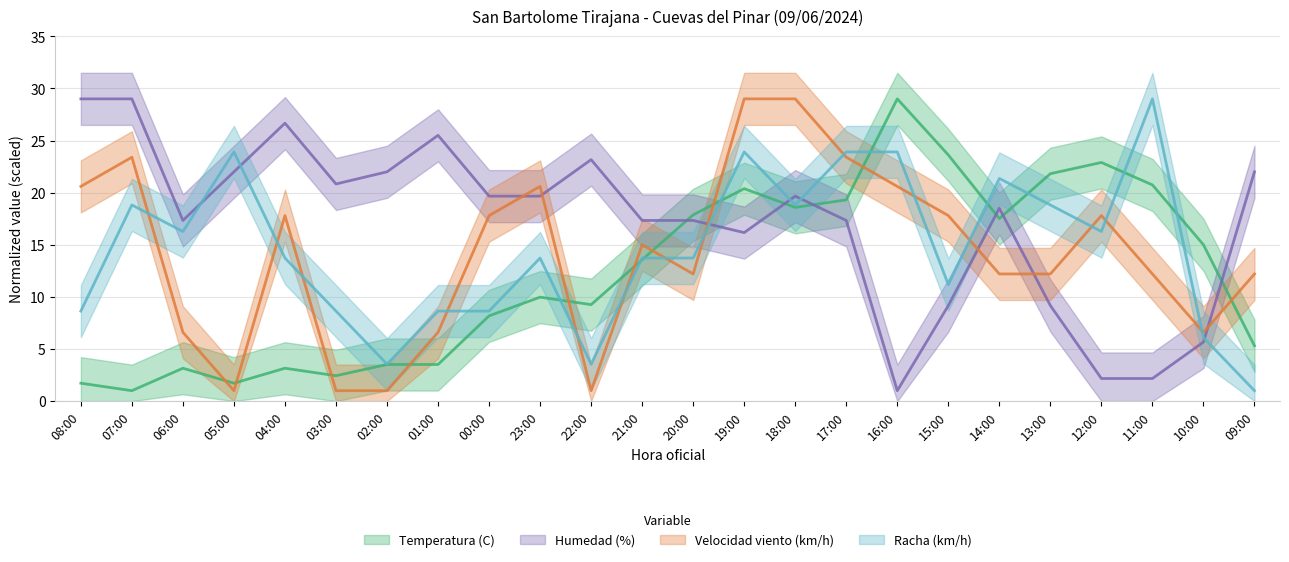

Reading left to right, transcribe all the data shown in this chart.

Temperatura (C): 08:00=1.7	07:00=1.0	06:00=3.2	05:00=1.7	04:00=3.2	03:00=2.4	02:00=3.5	01:00=3.5	00:00=8.2	23:00=10.0	22:00=9.3	21:00=13.6	20:00=17.9	19:00=20.4	18:00=18.6	17:00=19.3	16:00=29.0	15:00=23.6	14:00=17.5	13:00=21.8	12:00=22.9	11:00=20.7	10:00=15.0	09:00=5.3
Humedad (%): 08:00=29.0	07:00=29.0	06:00=17.3	05:00=22.0	04:00=26.7	03:00=20.8	02:00=22.0	01:00=25.5	00:00=19.7	23:00=19.7	22:00=23.2	21:00=17.3	20:00=17.3	19:00=16.2	18:00=19.7	17:00=17.3	16:00=1.0	15:00=9.2	14:00=18.5	13:00=9.2	12:00=2.2	11:00=2.2	10:00=5.7	09:00=22.0
Velocidad viento (km/h): 08:00=20.6	07:00=23.4	06:00=6.6	05:00=1.0	04:00=17.8	03:00=1.0	02:00=1.0	01:00=6.6	00:00=17.8	23:00=20.6	22:00=1.0	21:00=15.0	20:00=12.2	19:00=29.0	18:00=29.0	17:00=23.4	16:00=20.6	15:00=17.8	14:00=12.2	13:00=12.2	12:00=17.8	11:00=12.2	10:00=6.6	09:00=12.2
Racha (km/h): 08:00=8.6	07:00=18.8	06:00=16.3	05:00=23.9	04:00=13.7	03:00=8.6	02:00=3.5	01:00=8.6	00:00=8.6	23:00=13.7	22:00=3.5	21:00=13.7	20:00=13.7	19:00=23.9	18:00=18.8	17:00=23.9	16:00=23.9	15:00=11.2	14:00=21.4	13:00=18.8	12:00=16.3	11:00=29.0	10:00=6.1	09:00=1.0